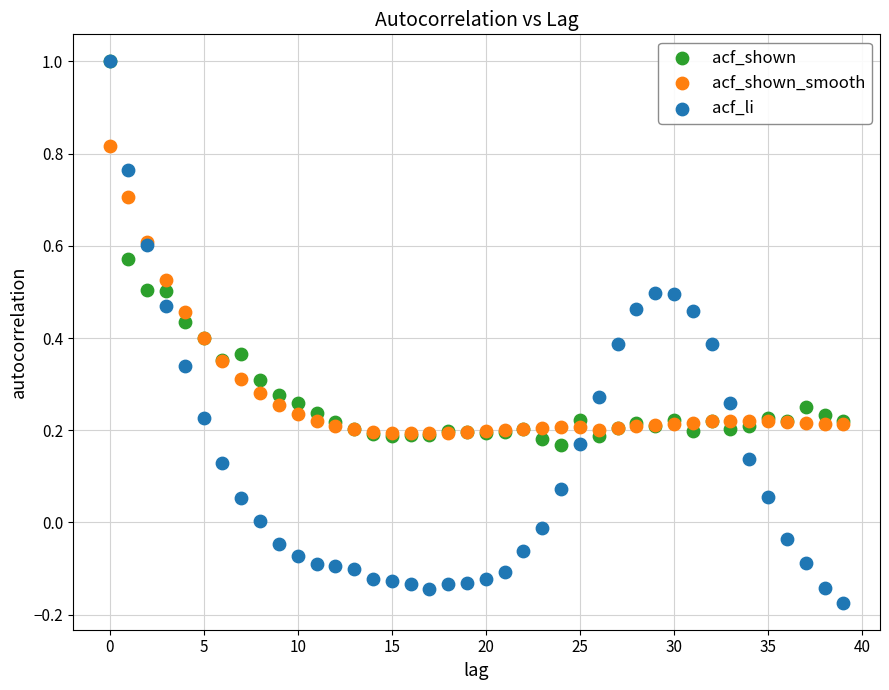

Which series has the widest spread of Y values?

acf_li